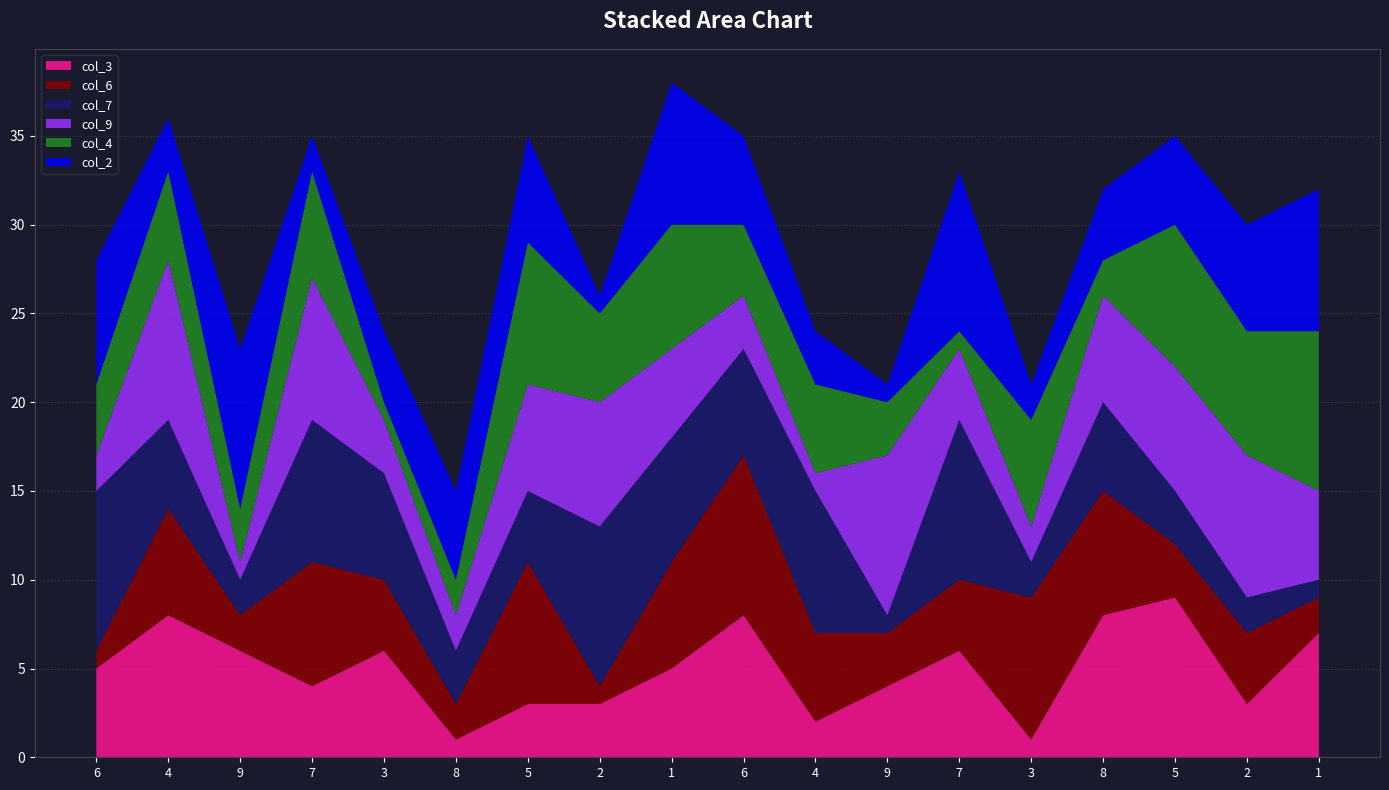

Reading left to right, transcribe all the data shown in this chart.

col_3: 5	8	6	4	6	1	3	3	5	8	2	4	6	1	8	9	3	7
col_6: 1	6	2	7	4	2	8	1	6	9	5	3	4	8	7	3	4	2
col_7: 9	5	2	8	6	3	4	9	7	6	8	1	9	2	5	3	2	1
col_9: 2	9	1	8	3	2	6	7	5	3	1	9	4	2	6	7	8	5
col_4: 4	5	3	6	1	2	8	5	7	4	5	3	1	6	2	8	7	9
col_2: 7	3	9	2	4	5	6	1	8	5	3	1	9	2	4	5	6	8